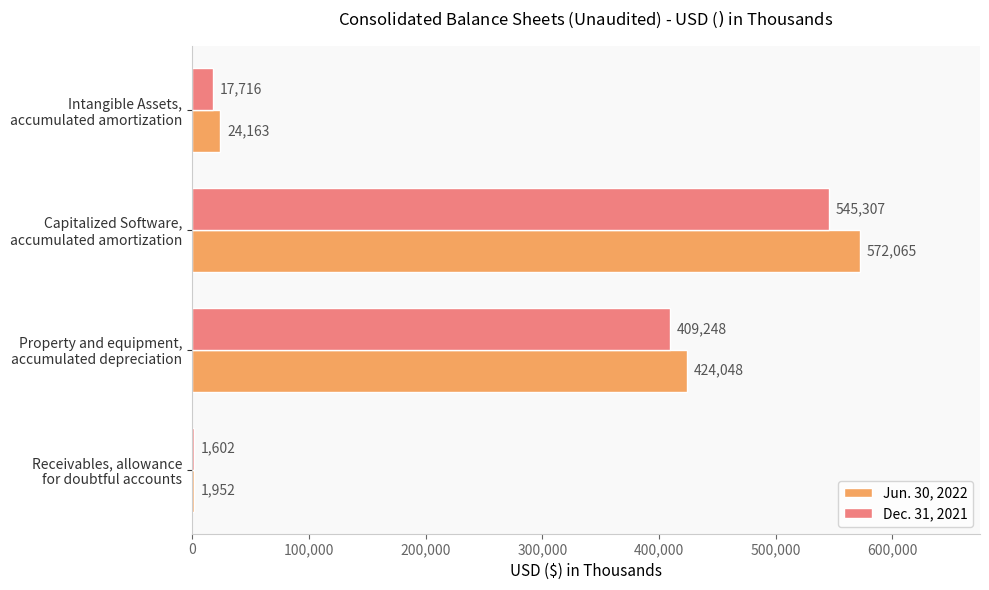

What is the sum of all Jun. 30, 2022 values?

1022228